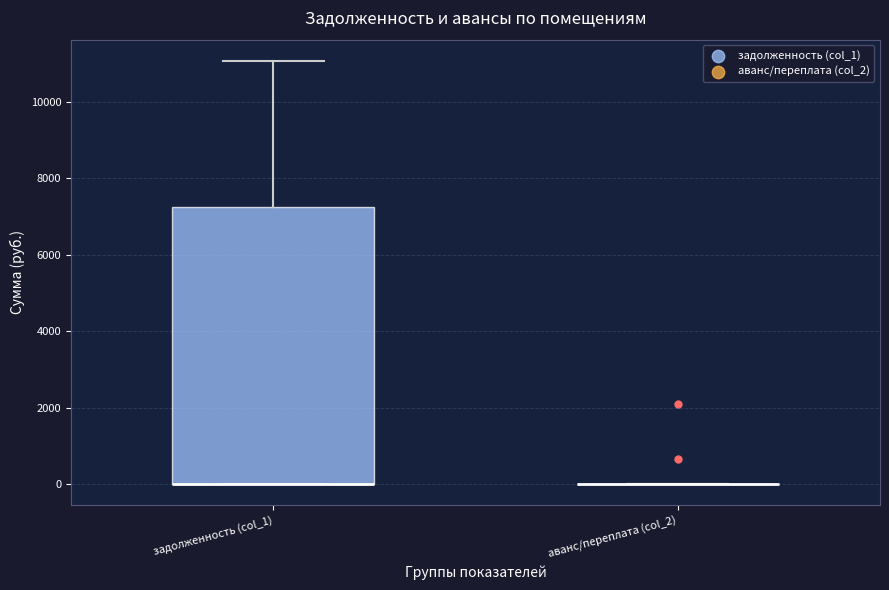

Comparing the boxes themselves (not the whiskers), which one is the tallest?

задолженность (col_1)